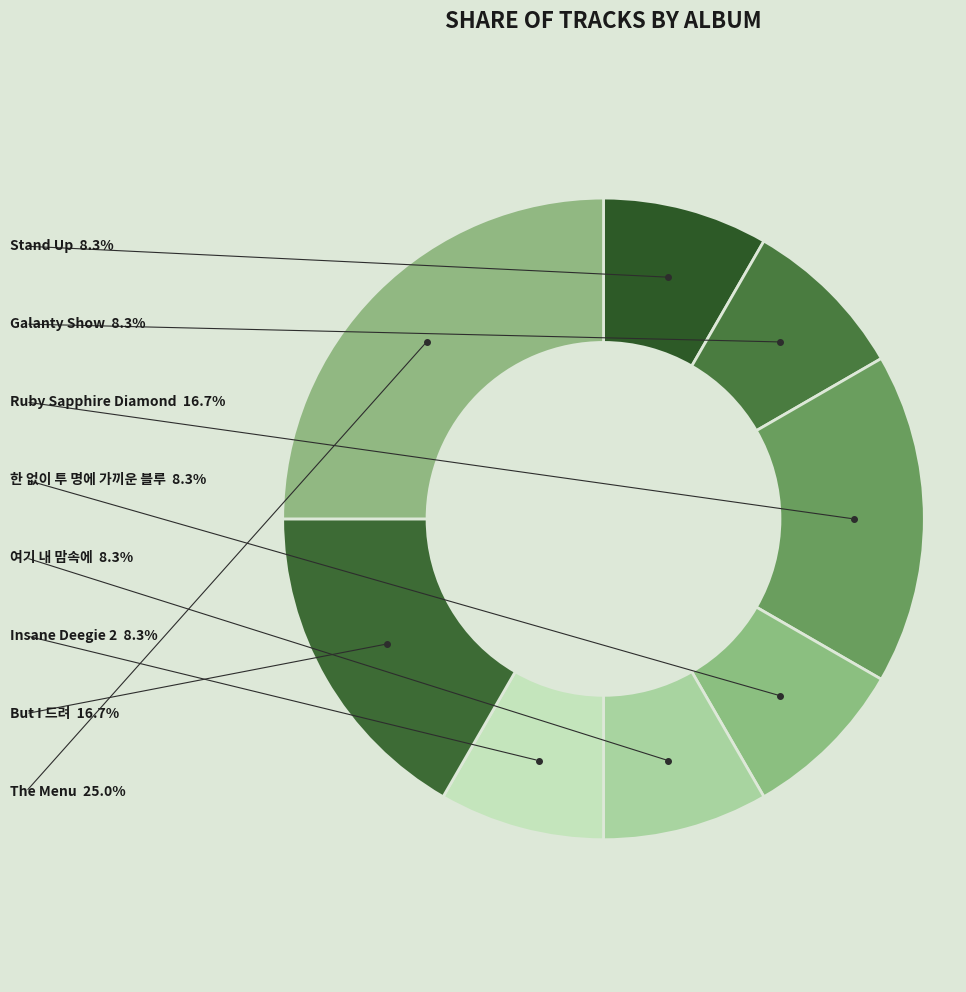

To the nearest percent, what is the combined percentage of But I 드려 and Stand Up?

25%